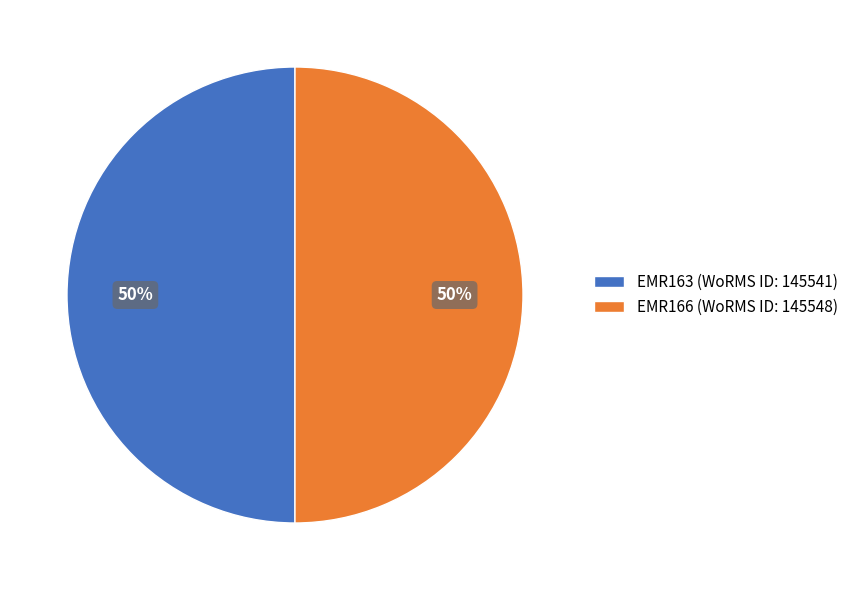

Approximately how many times larger is the value at EMR166 (WoRMS ID: 145548) compared to EMR163 (WoRMS ID: 145541)?

1.0